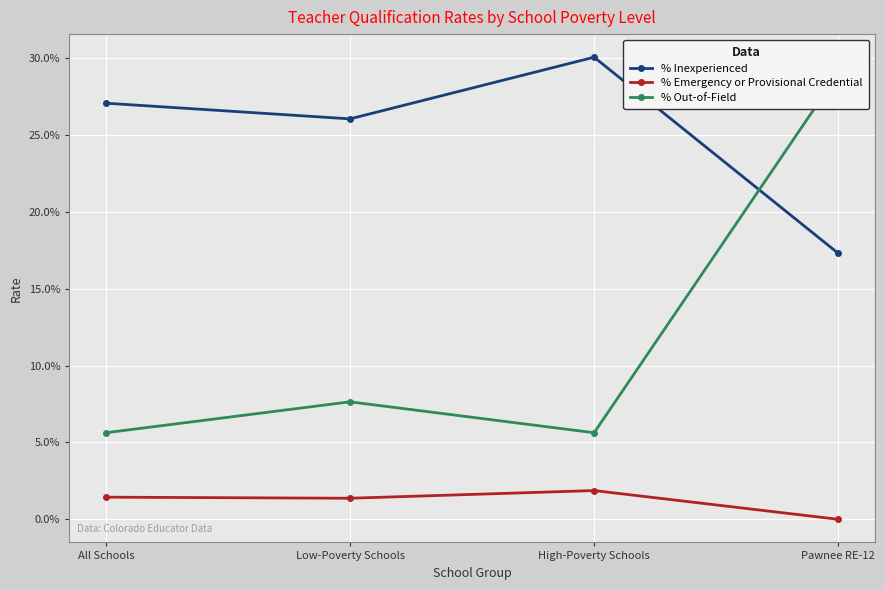

Does the chart display data point markers on the line(s)?

Yes